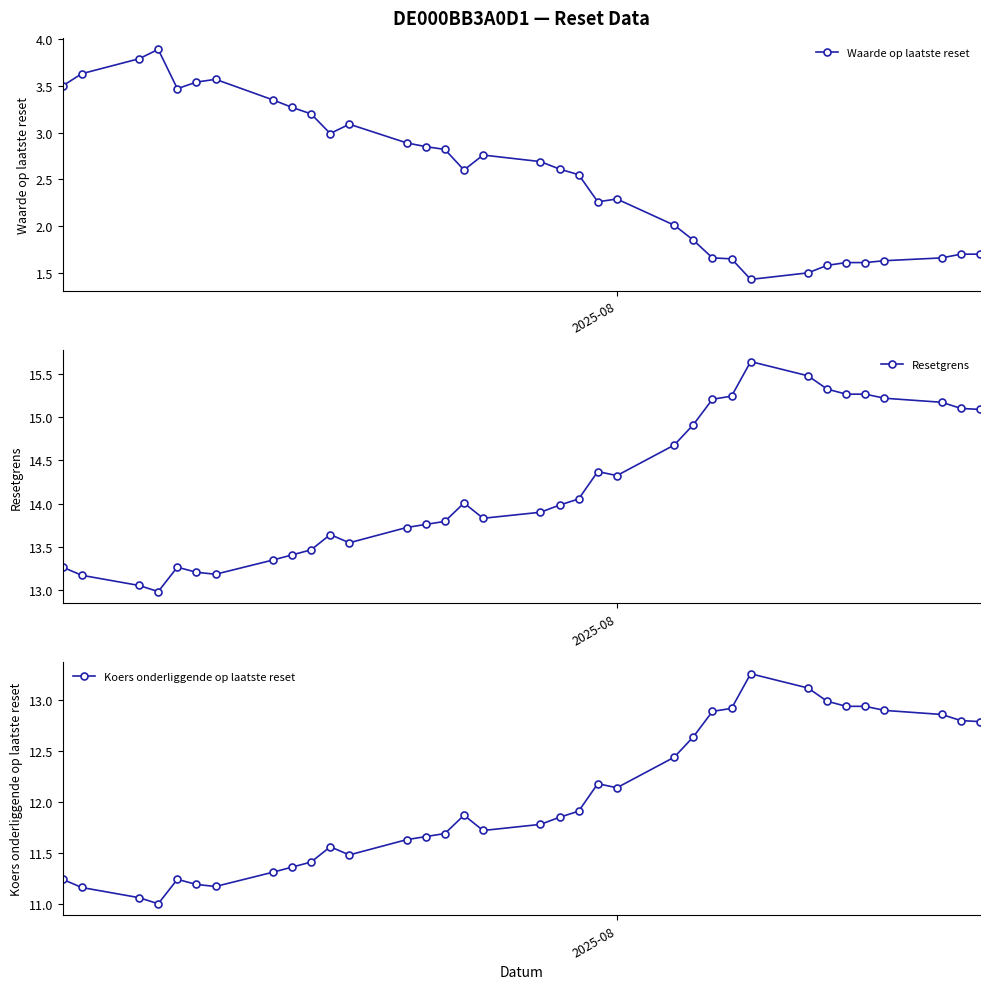

True or false: Waarde op laatste reset has more than 1 points higher than both neighbors.

True